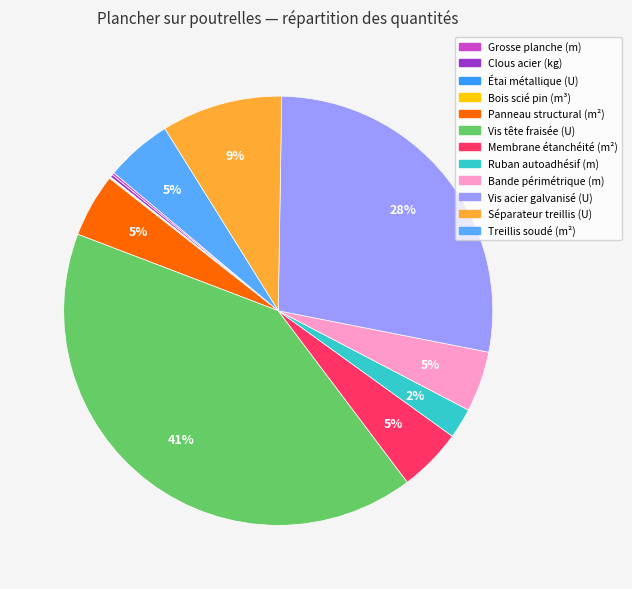

How many segments does this pie chart have?

12